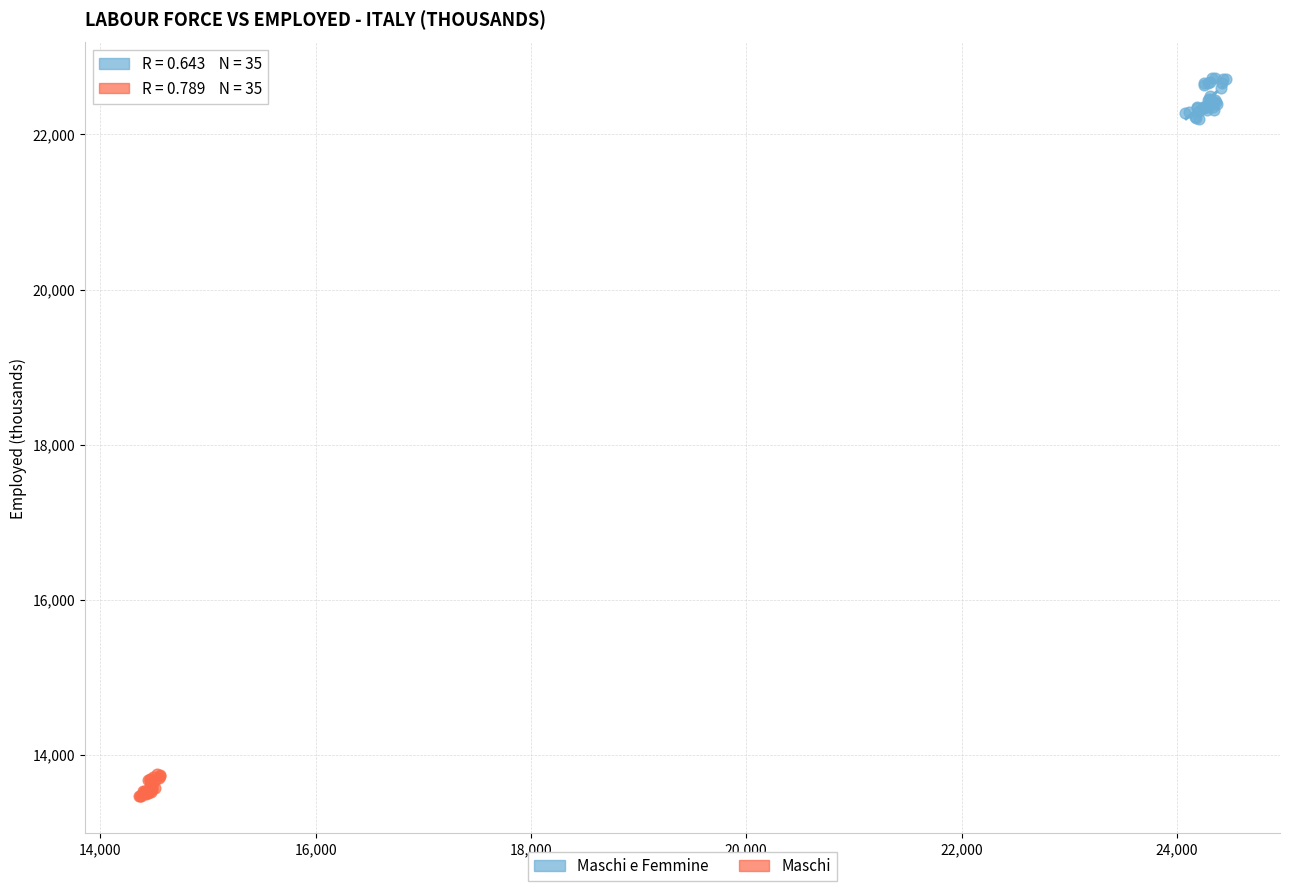

Which series contains the highest Y value?

Maschi e Femmine